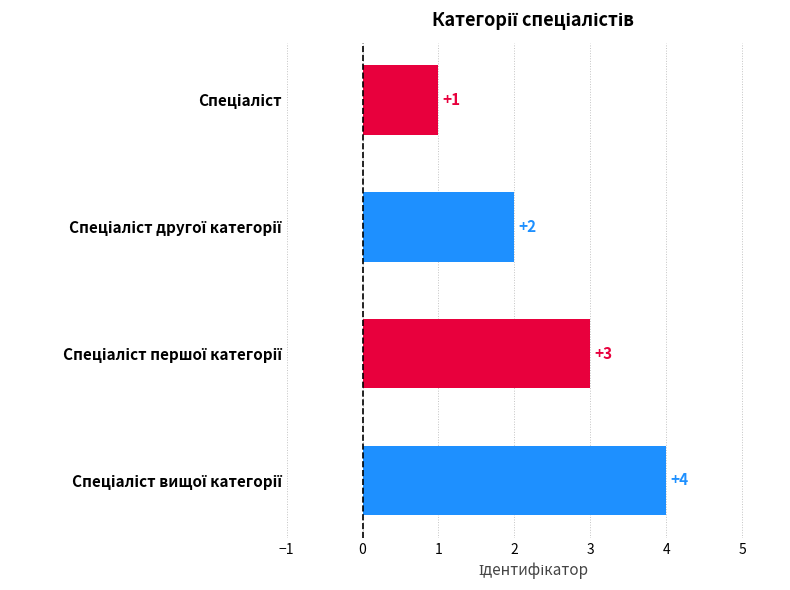

What is the value of the 4th bar from the top?

4